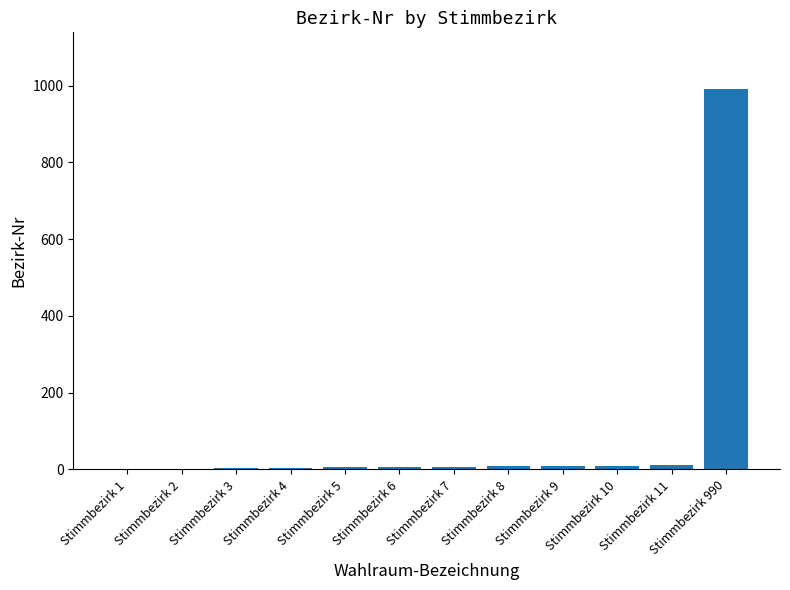

How many categories are shown in the chart?

12